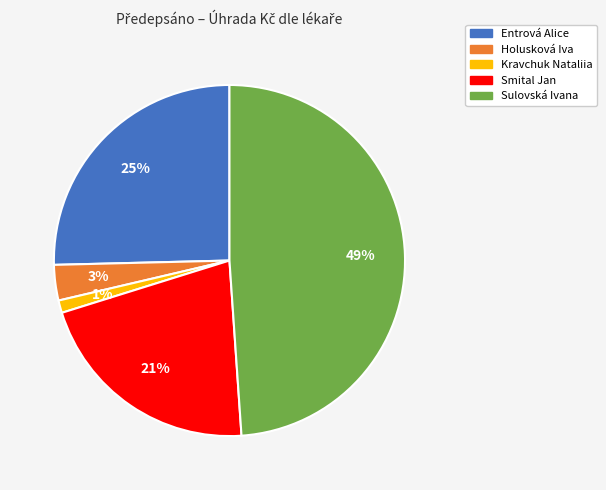

How many segments does this pie chart have?

5